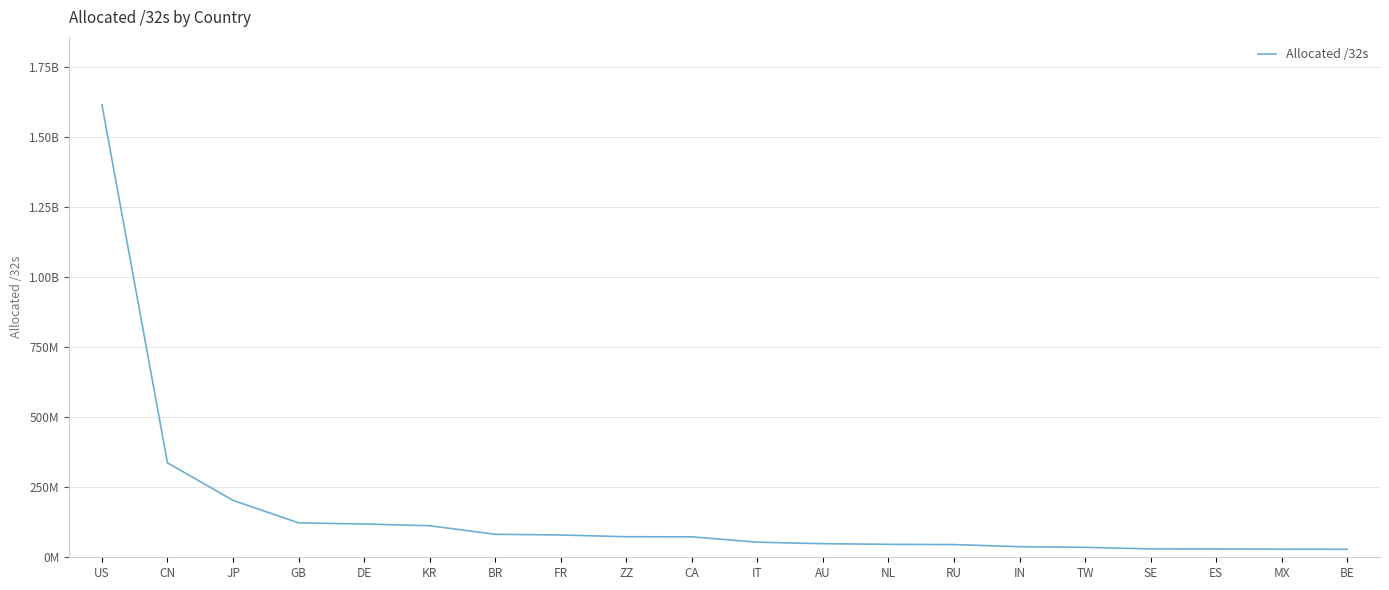

Rank the categories by value from highest to lowest.

US, CN, JP, GB, DE, KR, BR, FR, ZZ, CA, IT, AU, NL, RU, IN, TW, SE, ES, MX, BE